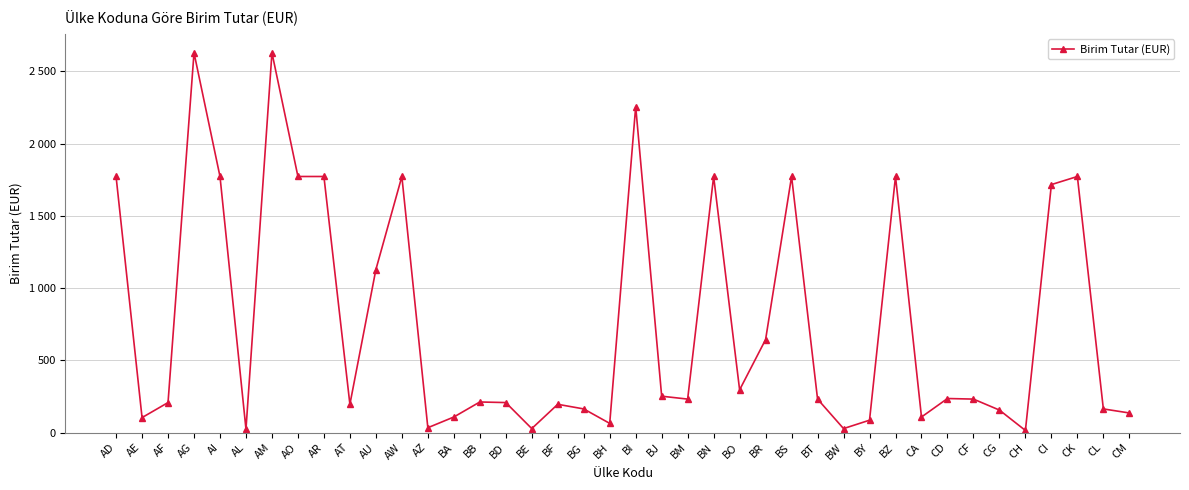

How many interior local peaks (higher than both neighbors) does the data have?

11